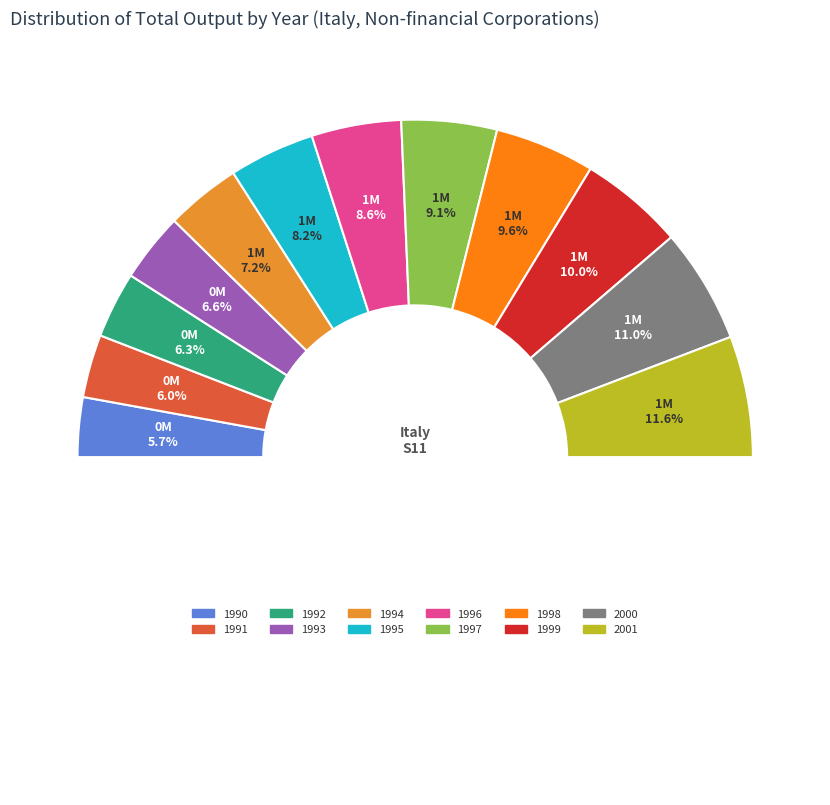

To the nearest percent, what is the difference between the 1995 and 2000 slice percentages?

3%